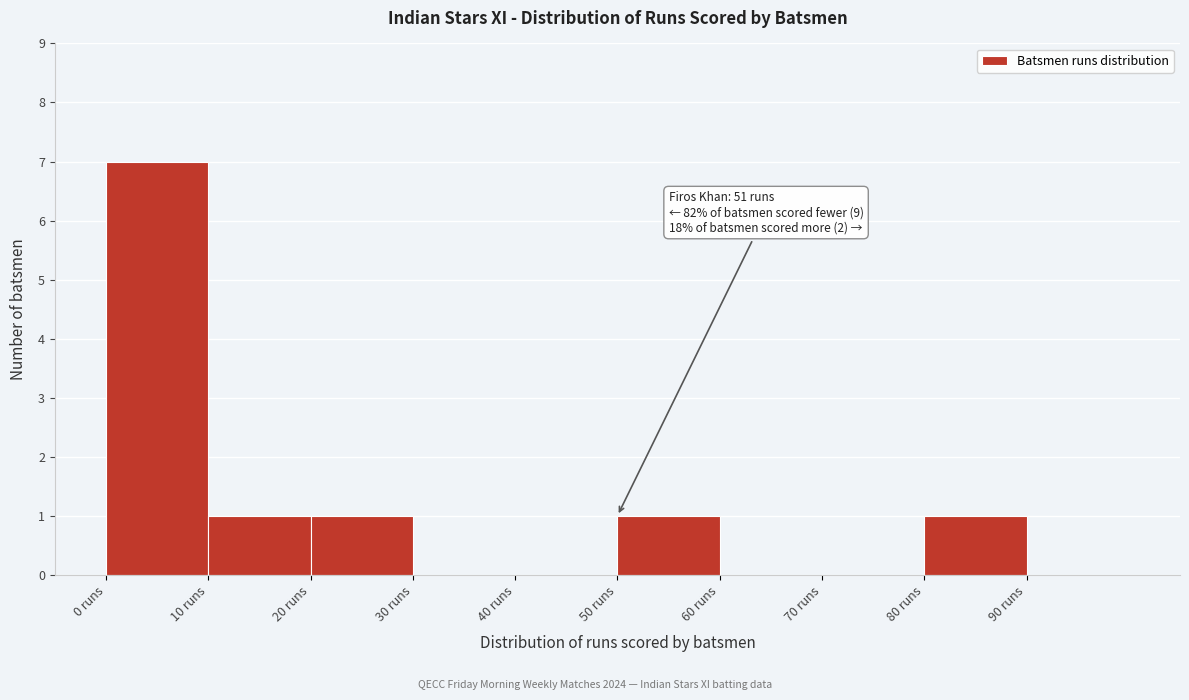

Which range on the x-axis has the tallest bar?

0 to 10